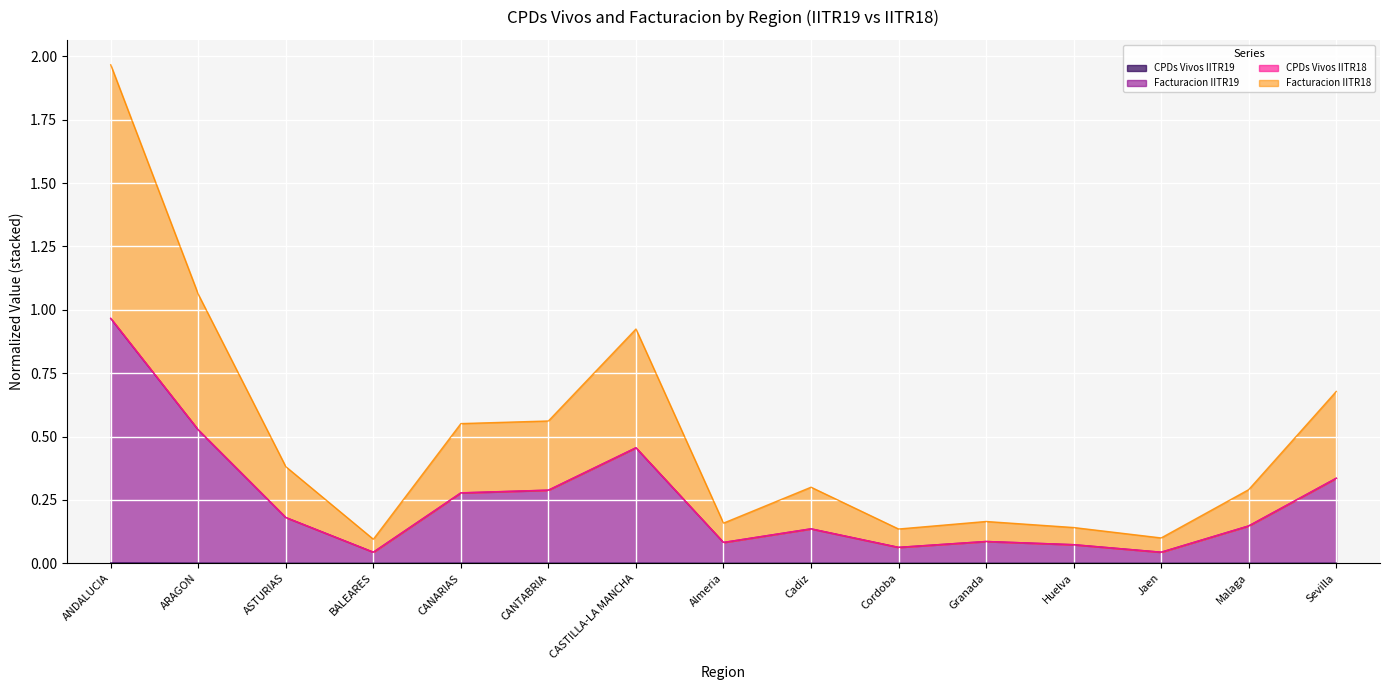

What position from the left is CANTABRIA?

6